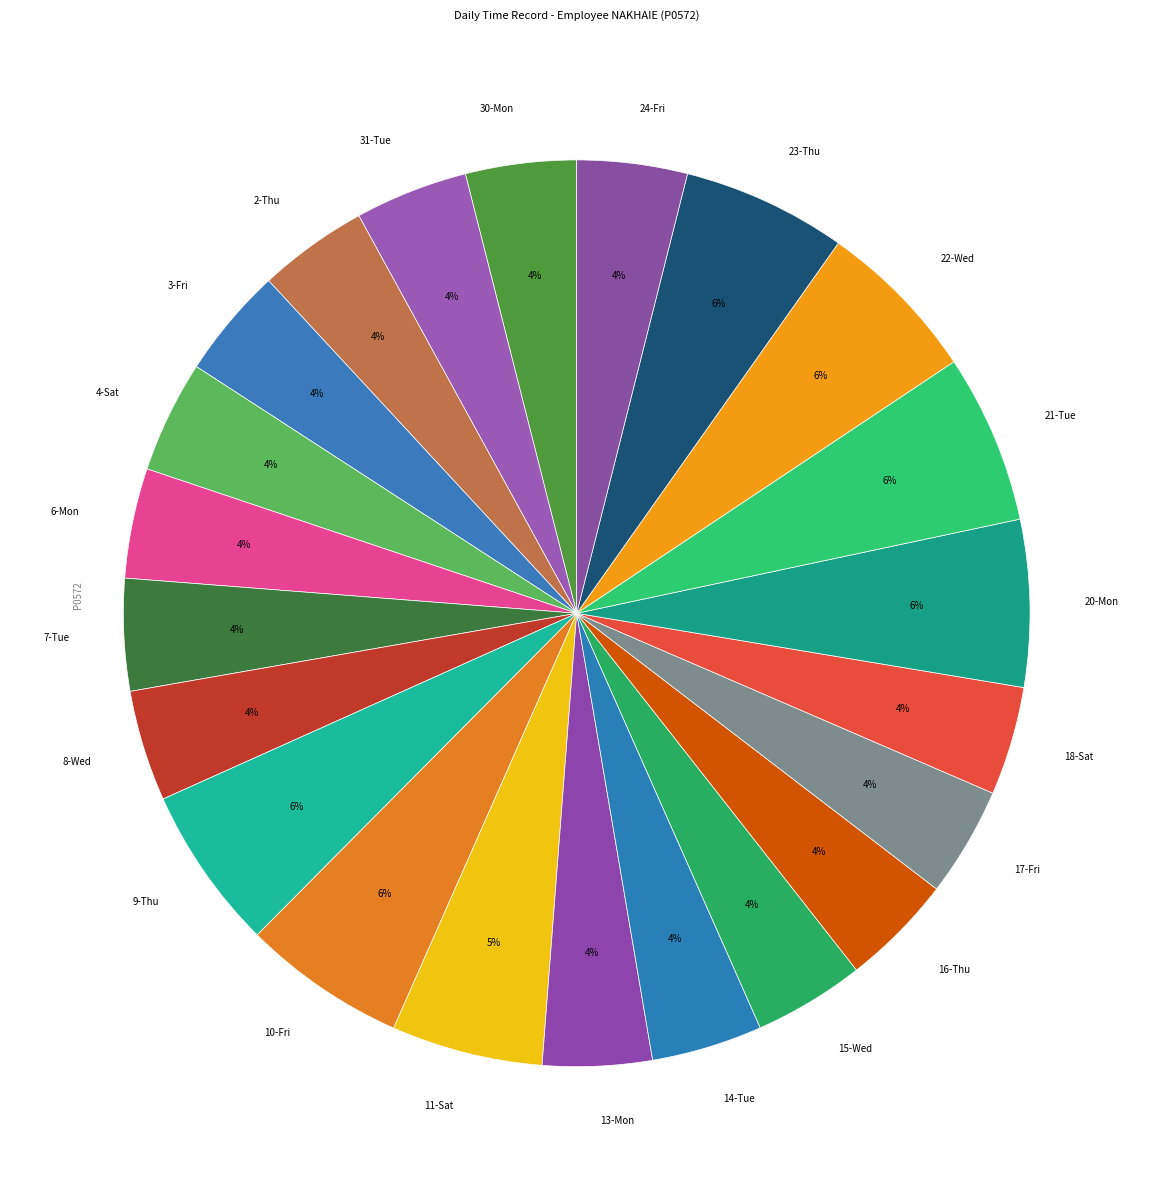

Is the sum of 20-Mon and 10-Fri greater than half?

No